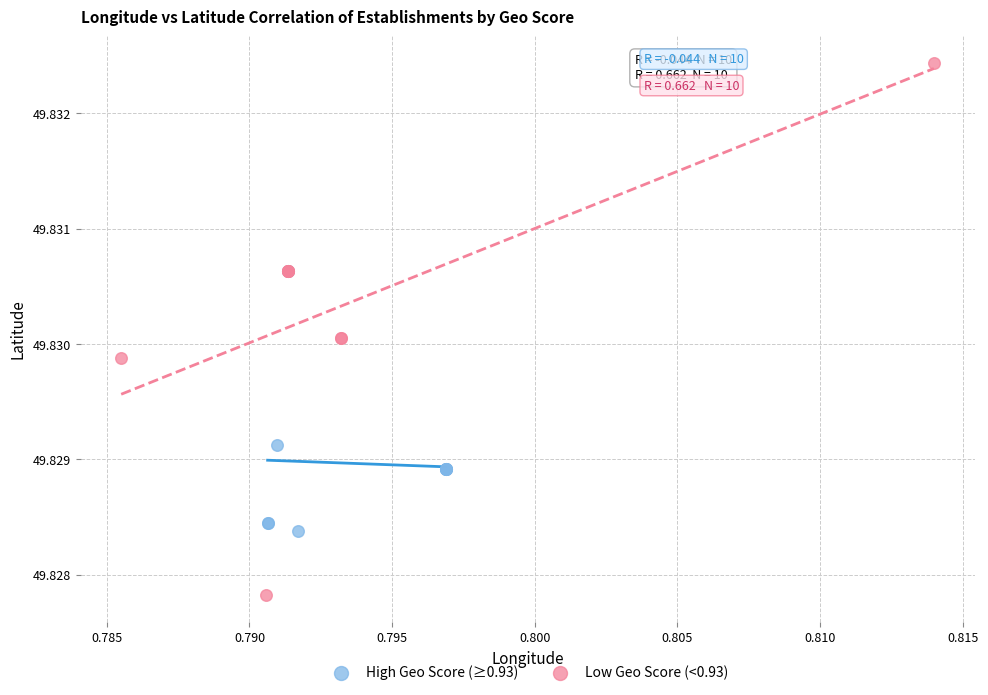

Which series contains the highest Y value?

Low Geo Score (<0.93)